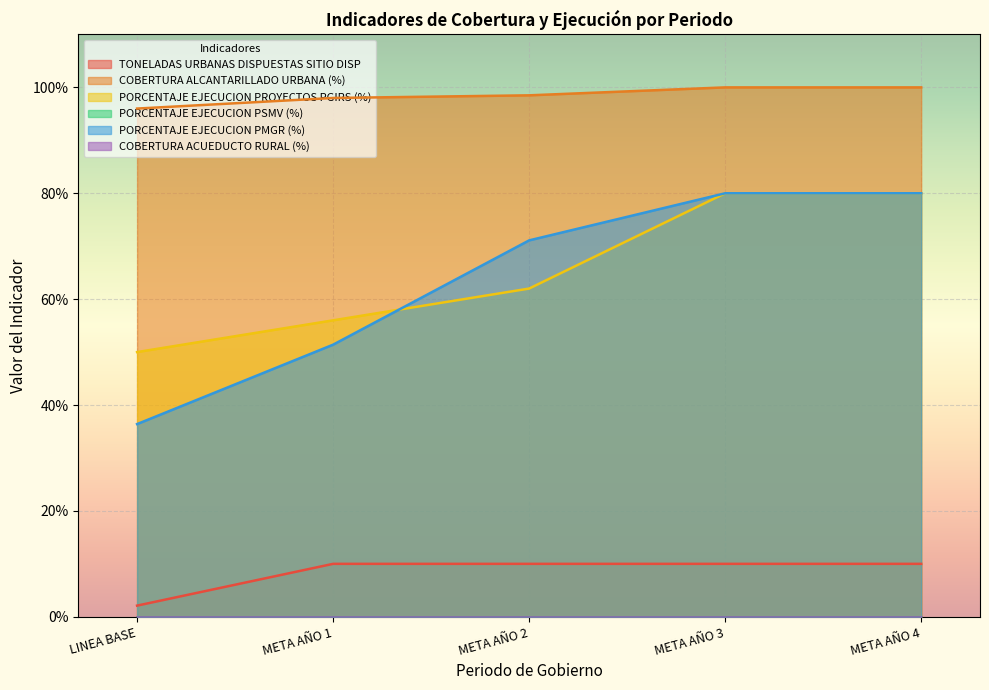

What is the total value across all series at META AÑO 4?

2.7